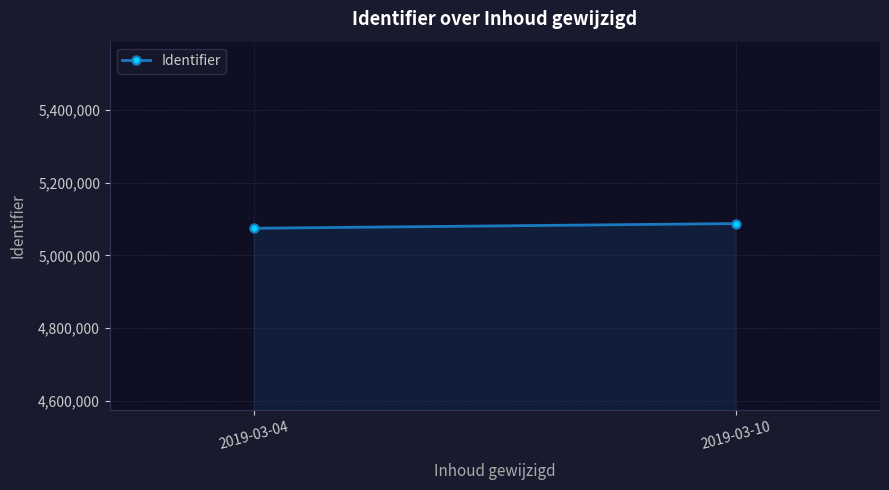

What is the difference between the values at 2019-03-10 and 2019-03-04?

12949